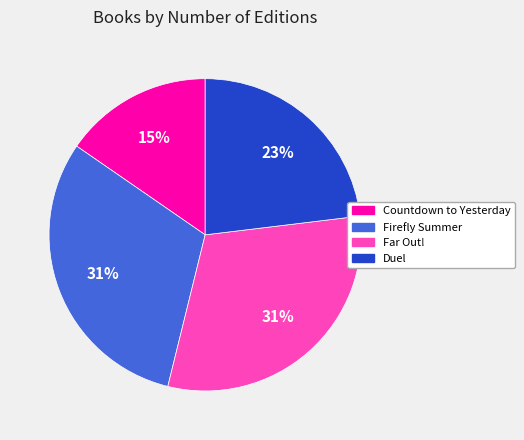

To the nearest percent, what is the average slice percentage?

25%